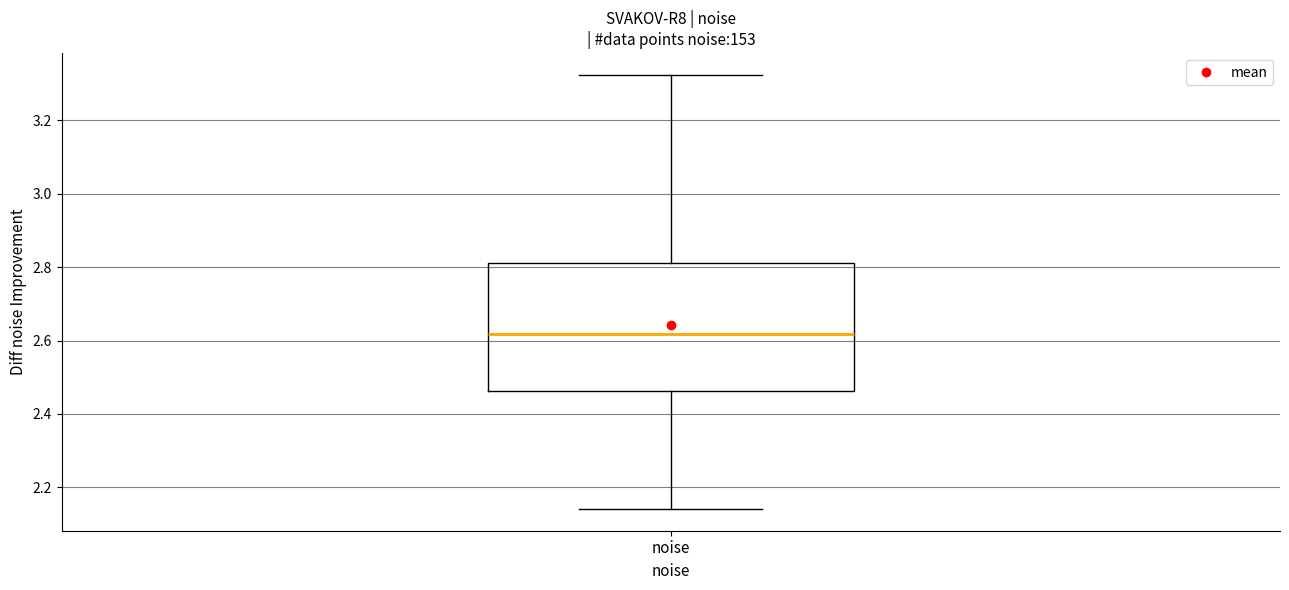

Transcribe this box plot: give where the median line is, the range the box spans, and where the two whiskers end, as read against the y-axis. The values are not printed on the chart, so give them approximately, as read against the axis.

median 2.62, box 2.46 to 2.82, whiskers 2.14 to 3.32